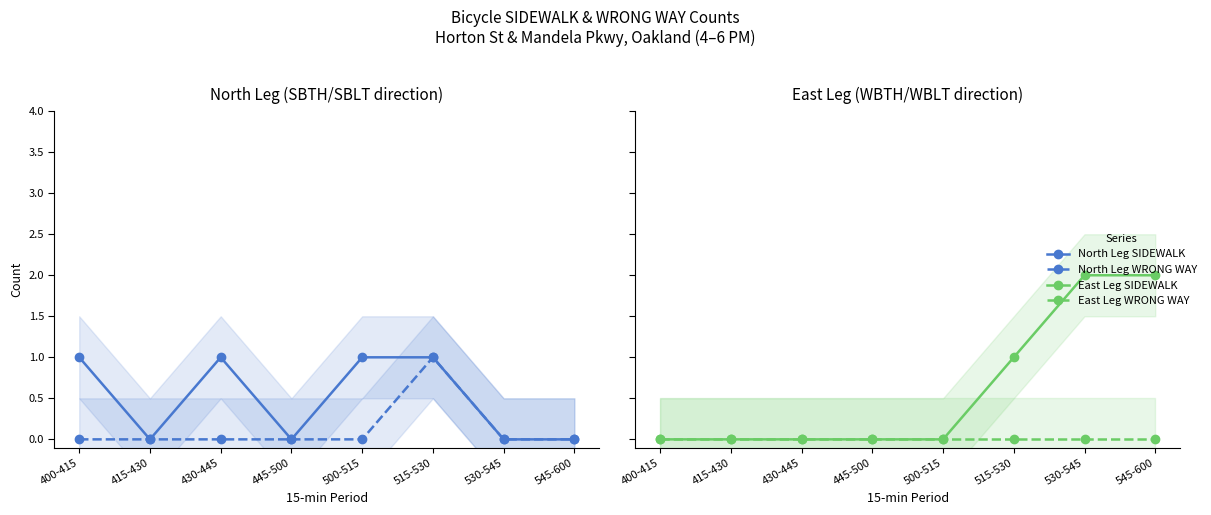

Rank the categories by East Leg WRONG WAY value from lowest to highest.

400-415, 415-430, 430-445, 445-500, 500-515, 515-530, 530-545, 545-600